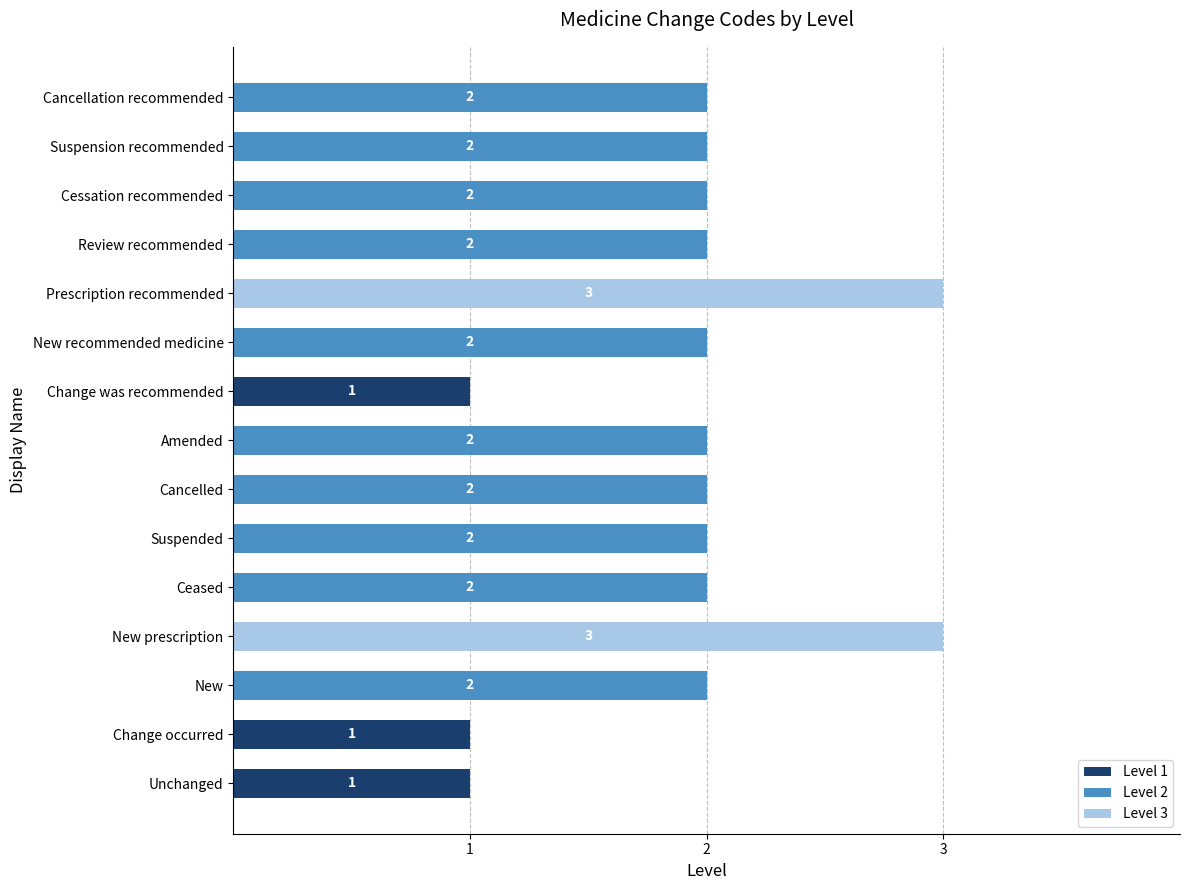

What is the sum of all values?

29